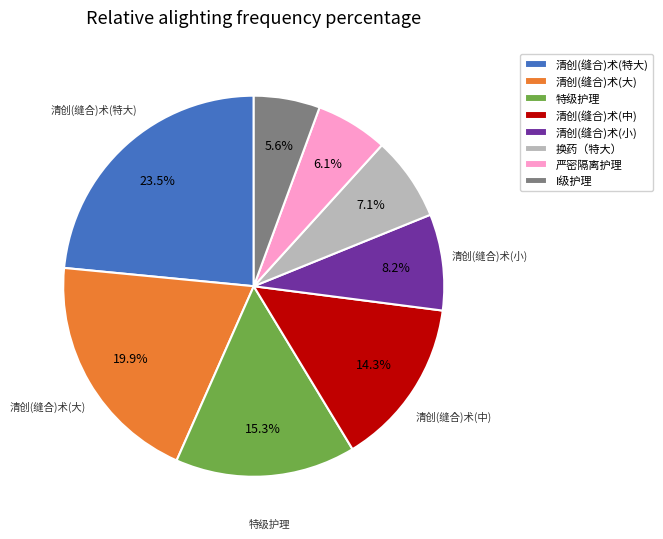

How many segments does this pie chart have?

8